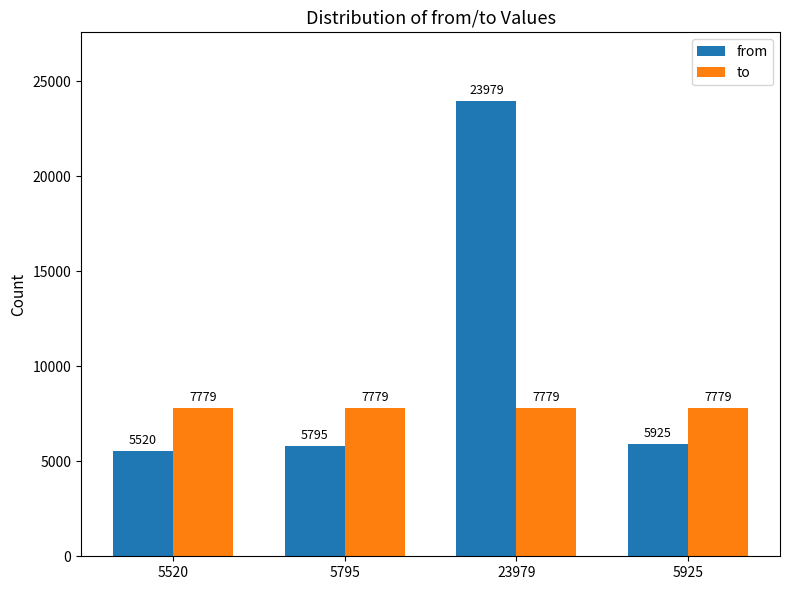

Read the to value at 23979.

7779